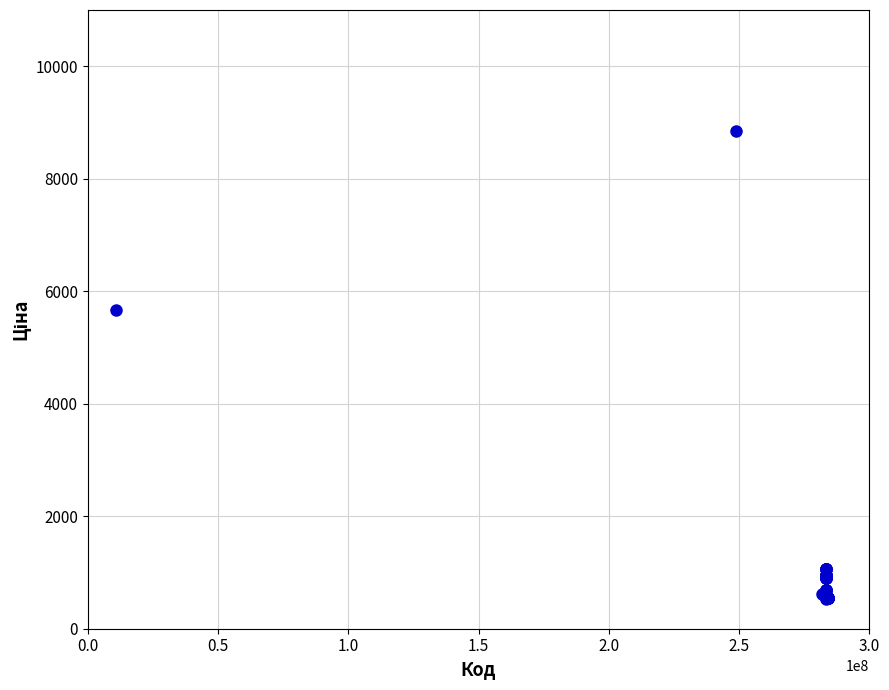

What Y value in the scatter plot is closest to 4693?

5673.8